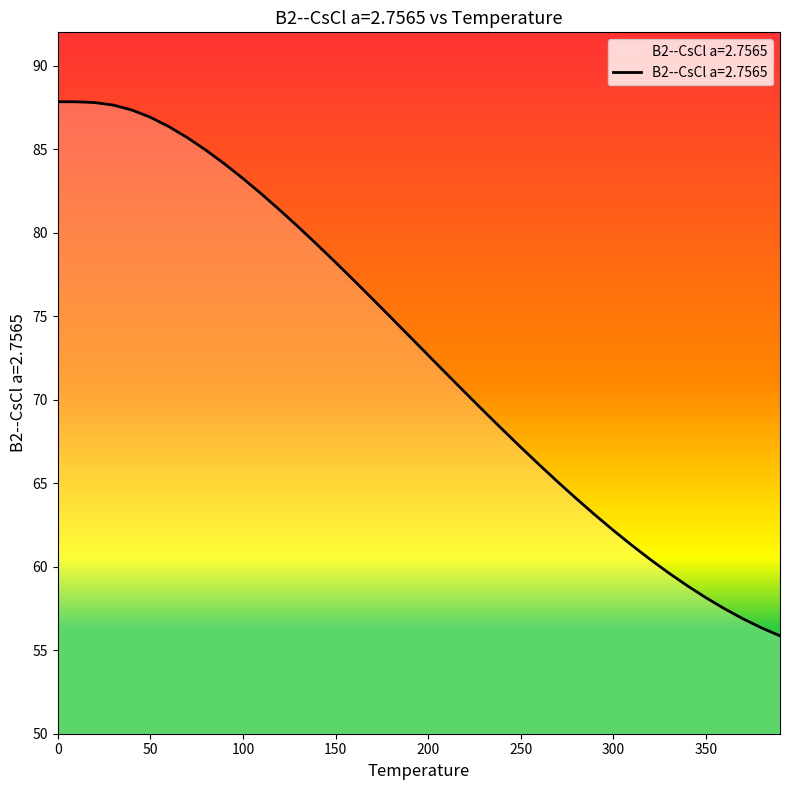

What is the difference between the maximum and minimum values?

32.0